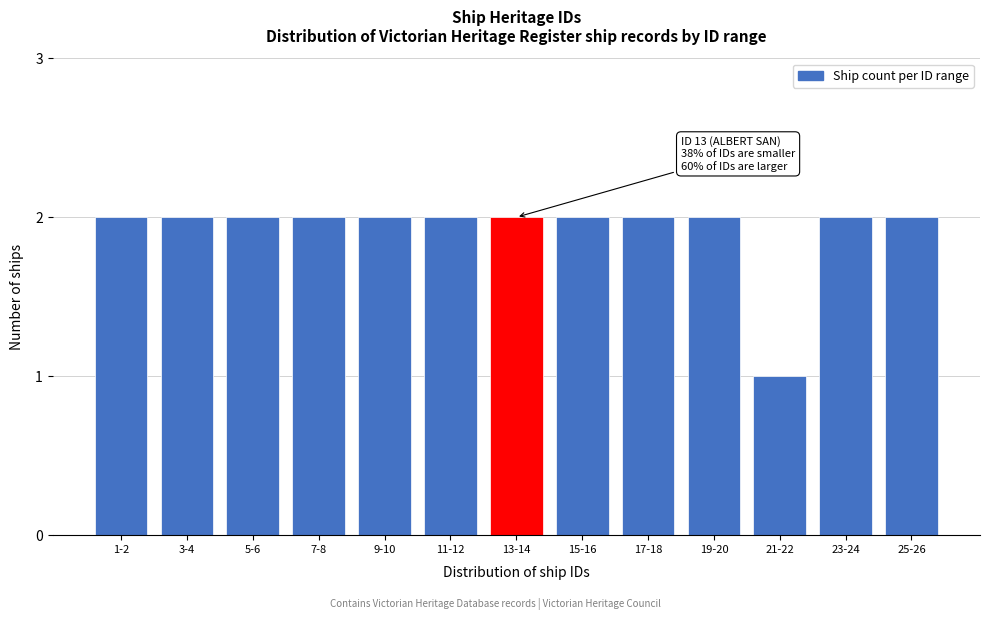

Reading left to right, extract all data points from this chart.

2	2	2	2	2	2	2	2	2	2	1	2	2